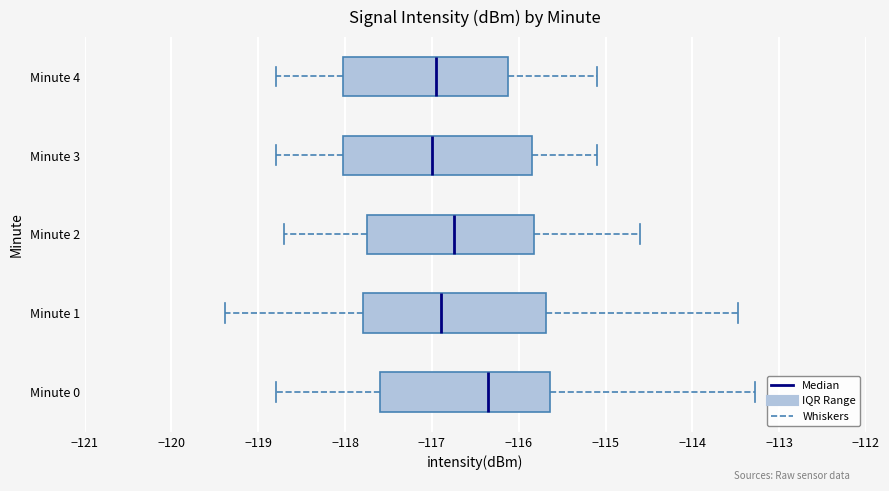

Reading bottom to top, read every box against the x-axis: the position of its median line, the range the box covers, and the ends of its whiskers. The values are not printed on the chart, so give them approximately, as read against the axis.

Minute 0: median -116.4, box -117.6 to -115.6, whiskers -118.8 to -113.3
Minute 1: median -116.9, box -117.8 to -115.7, whiskers -119.4 to -113.5
Minute 2: median -116.7, box -117.7 to -115.8, whiskers -118.7 to -114.6
Minute 3: median -117.0, box -118.0 to -115.8, whiskers -118.8 to -115.1
Minute 4: median -116.9, box -118.0 to -116.1, whiskers -118.8 to -115.1